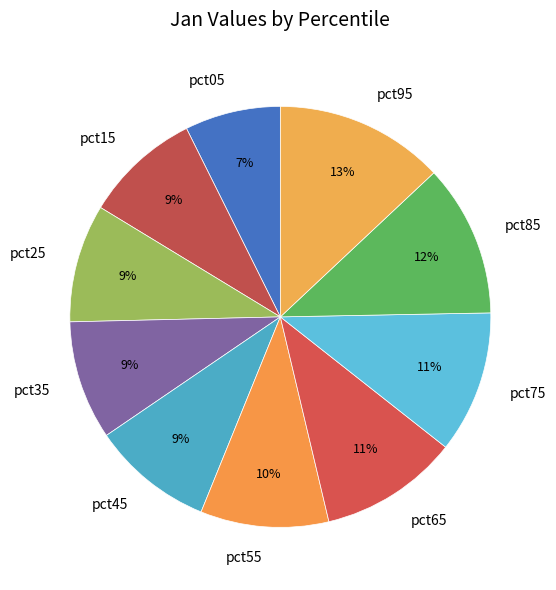

To the nearest percent, what is the difference between the largest and smallest slice percentages?

6%